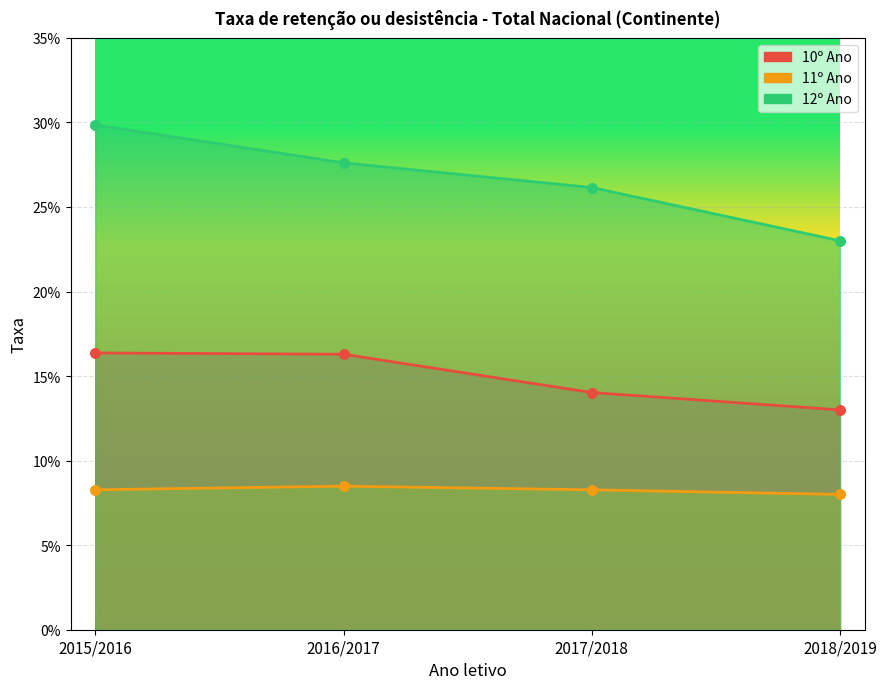

At how many categories does at least one series exceed 0?

4